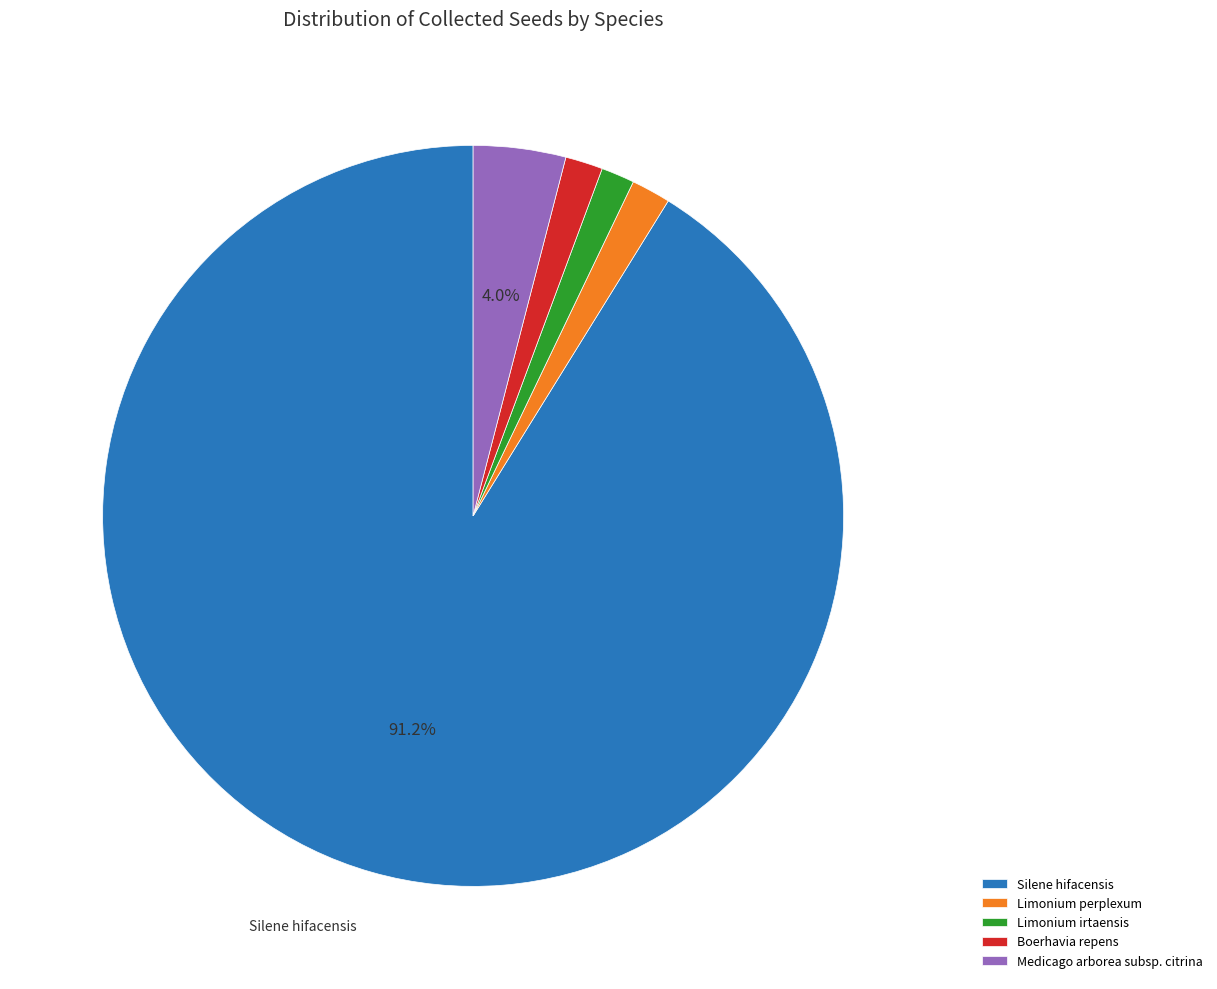

Approximately how many times larger is the value at Medicago arborea subsp. citrina compared to Limonium perplexum?

2.4